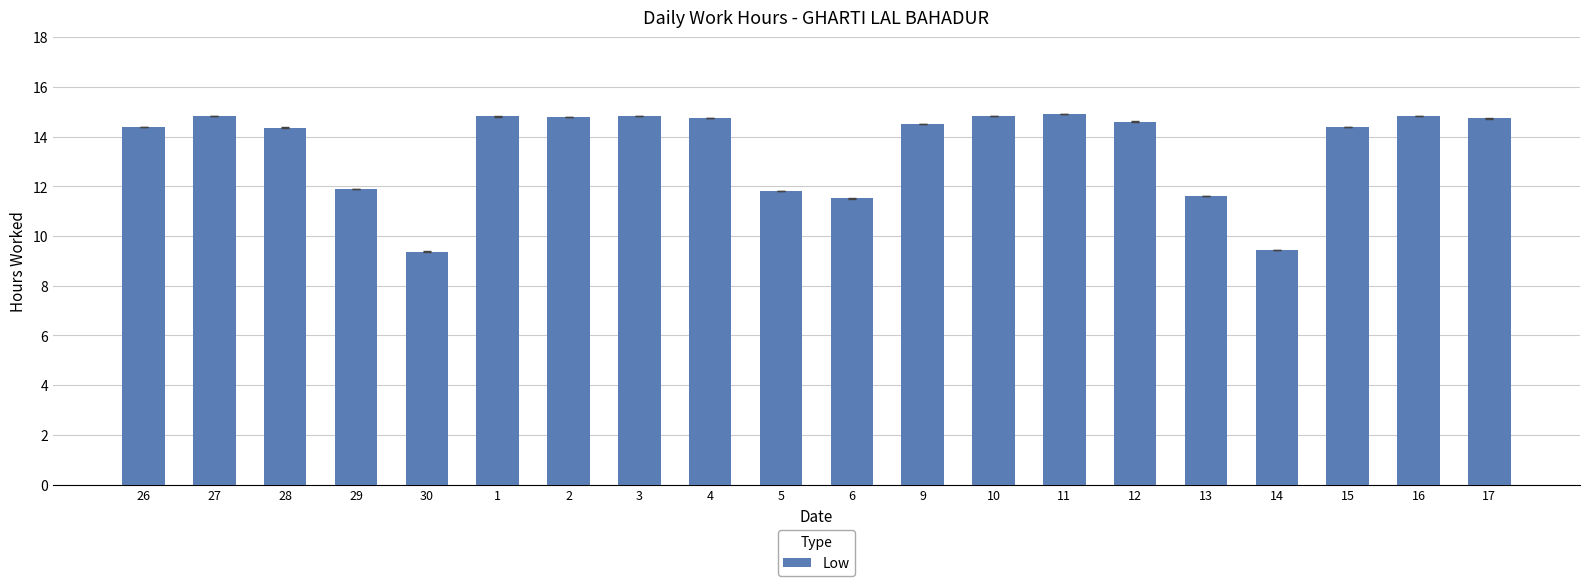

What is the maximum value shown in the chart?

14.9